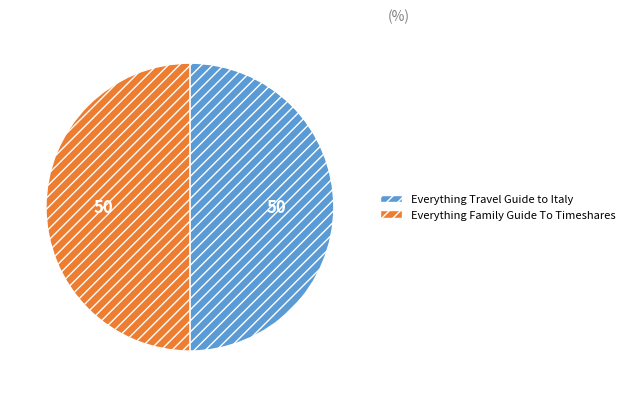

Do Everything Travel Guide to Italy and Everything Family Guide To Timeshares together represent more than half of the pie?

Yes